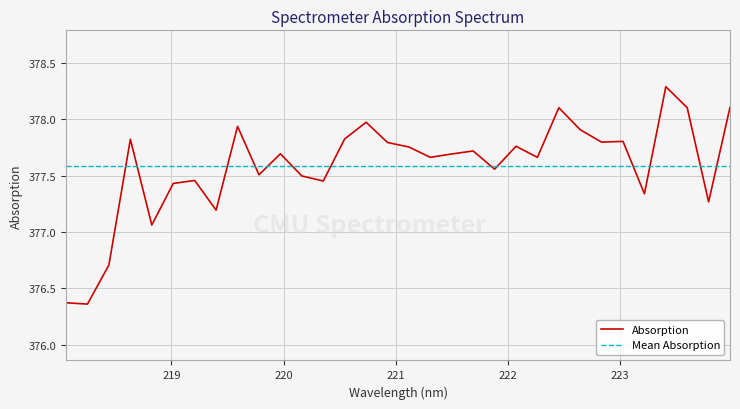

Approximately how many times larger is the value at 220.3533 compared to 220.5444?

1.0